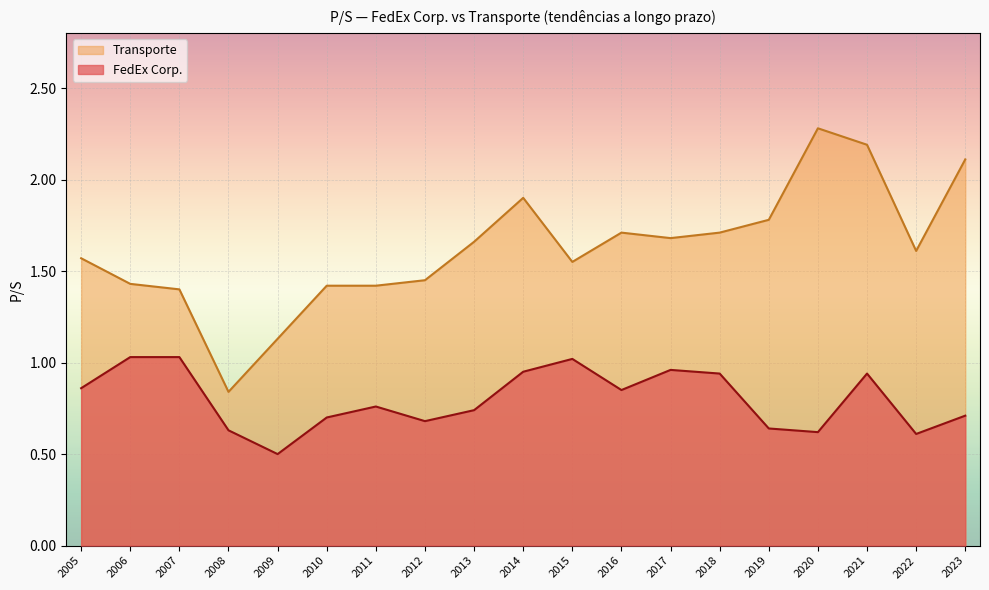

What is the minimum value for FedEx Corp.?

0.5